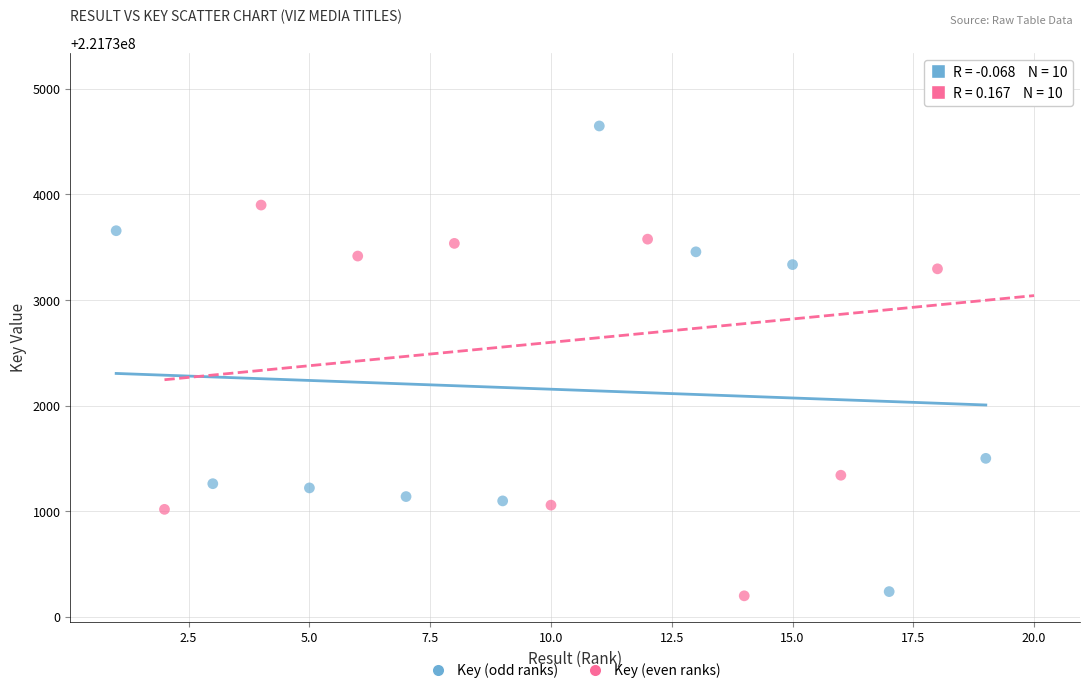

Which series has the widest spread of Y values?

Key (even ranks)